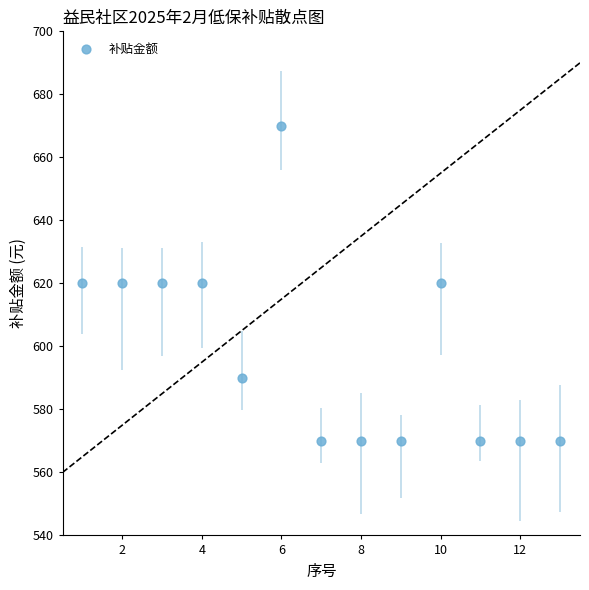

What is the range of X values (max minus min)?

12